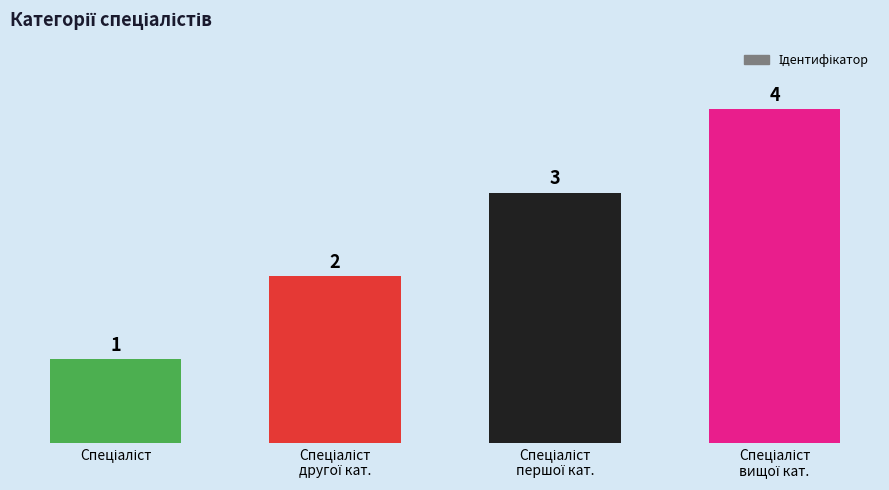

How many values are below 3?

2